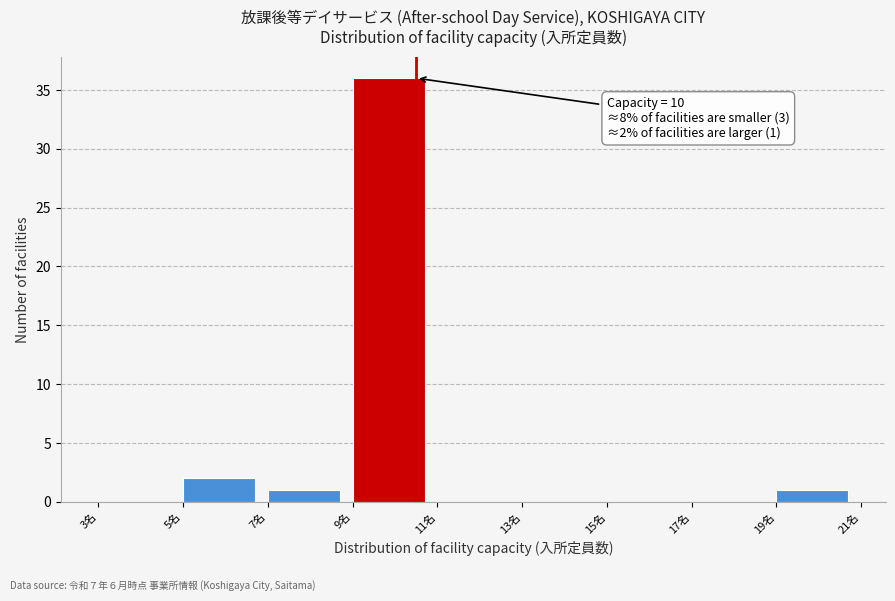

Which range on the x-axis has the tallest bar?

9 to 11